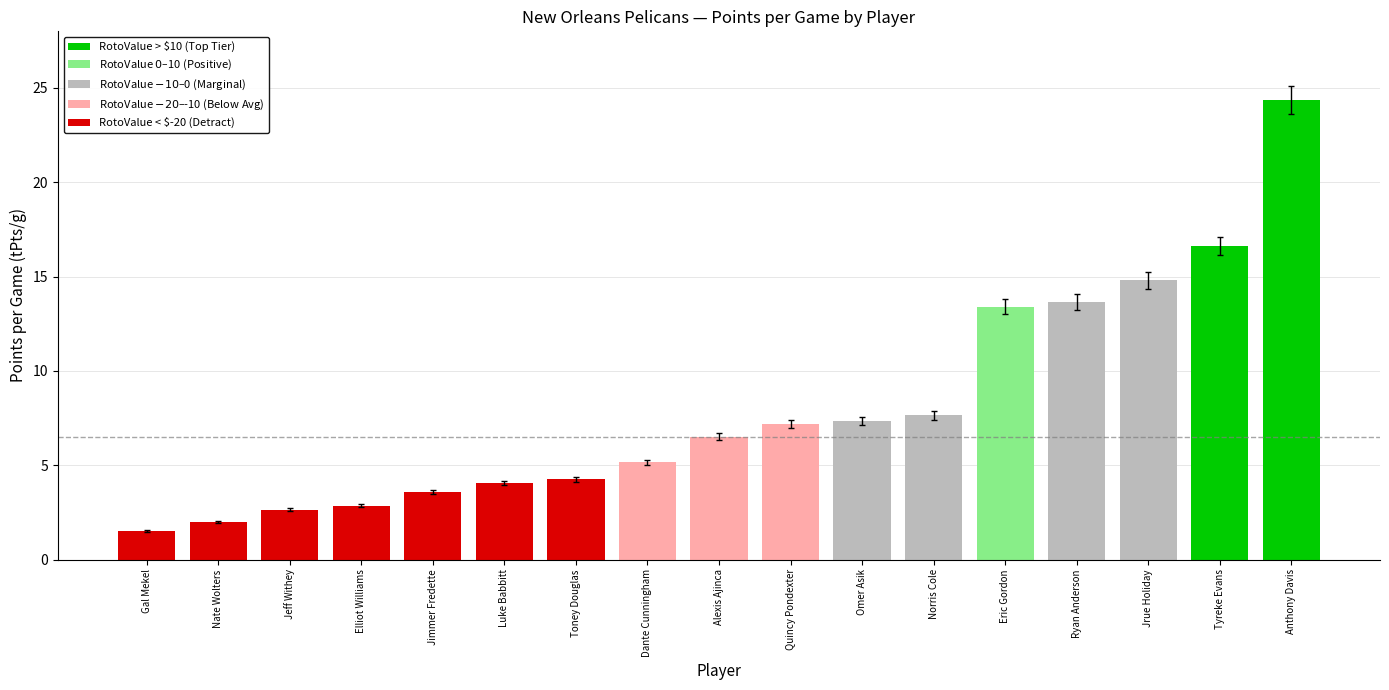

Rank the categories by value from highest to lowest.

Anthony Davis, Tyreke Evans, Jrue Holiday, Ryan Anderson, Eric Gordon, Norris Cole, Omer Asik, Quincy Pondexter, Alexis Ajinca, Dante Cunningham, Toney Douglas, Luke Babbitt, Jimmer Fredette, Elliot Williams, Jeff Withey, Nate Wolters, Gal Mekel